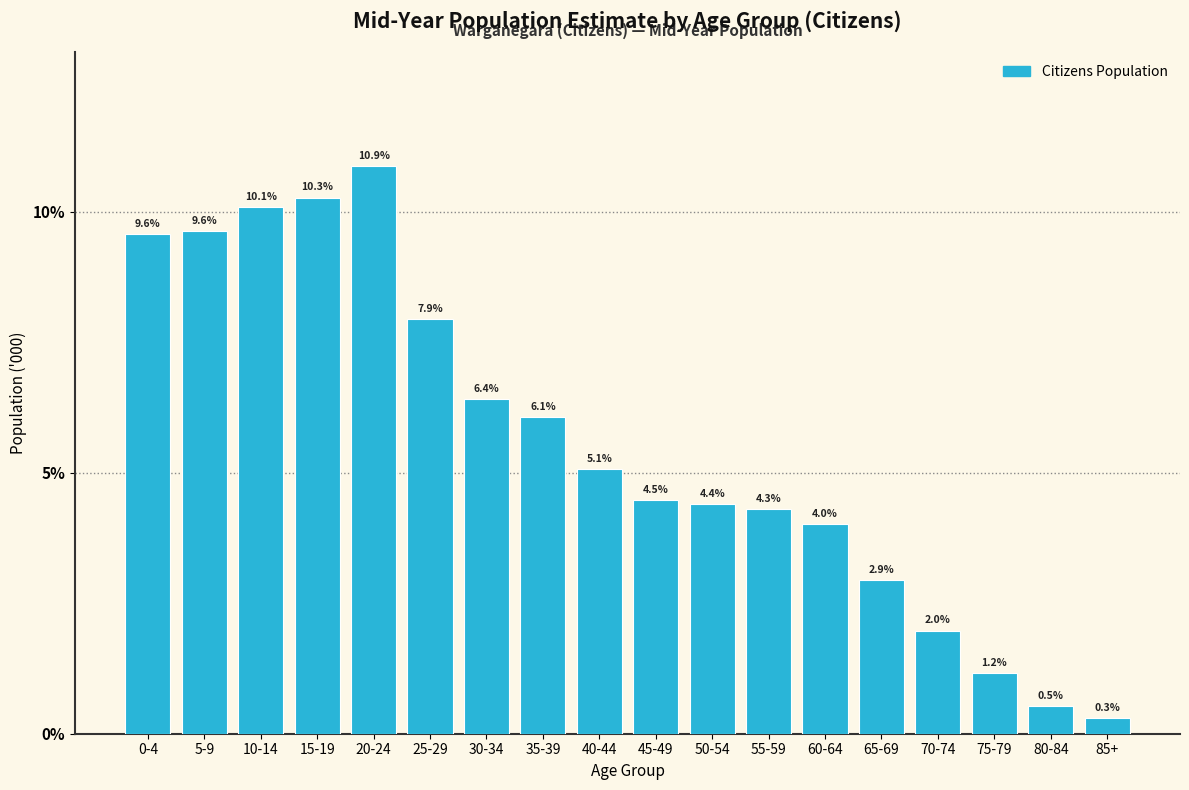

Reading right to left, extract all data points from this chart.

85+=0.3	80-84=0.5	75-79=1.2	70-74=2.0	65-69=2.9	60-64=4.0	55-59=4.3	50-54=4.4	45-49=4.5	40-44=5.1	35-39=6.1	30-34=6.4	25-29=7.9	20-24=10.9	15-19=10.3	10-14=10.1	5-9=9.6	0-4=9.6